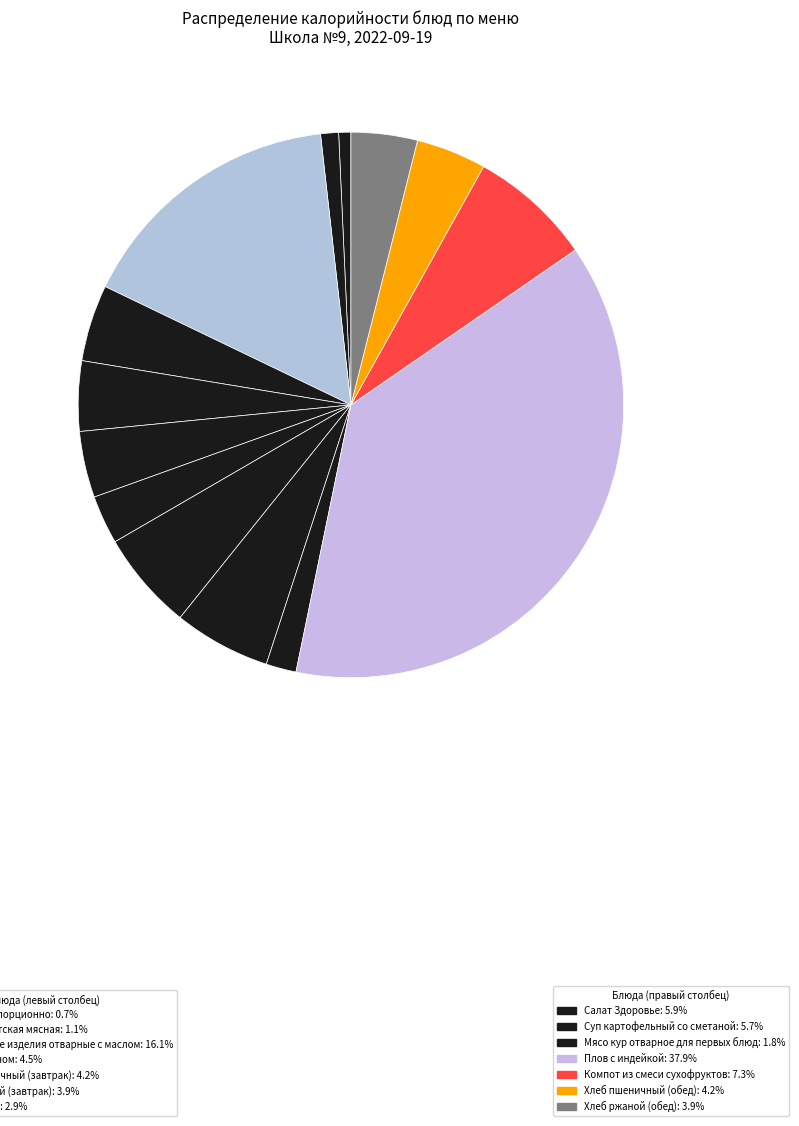

How many segments does this pie chart have?

14